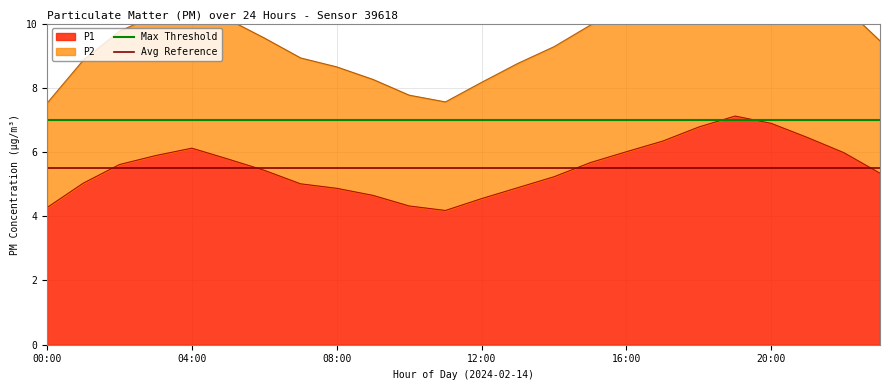

What is the lowest value of the P1 series?

4.2